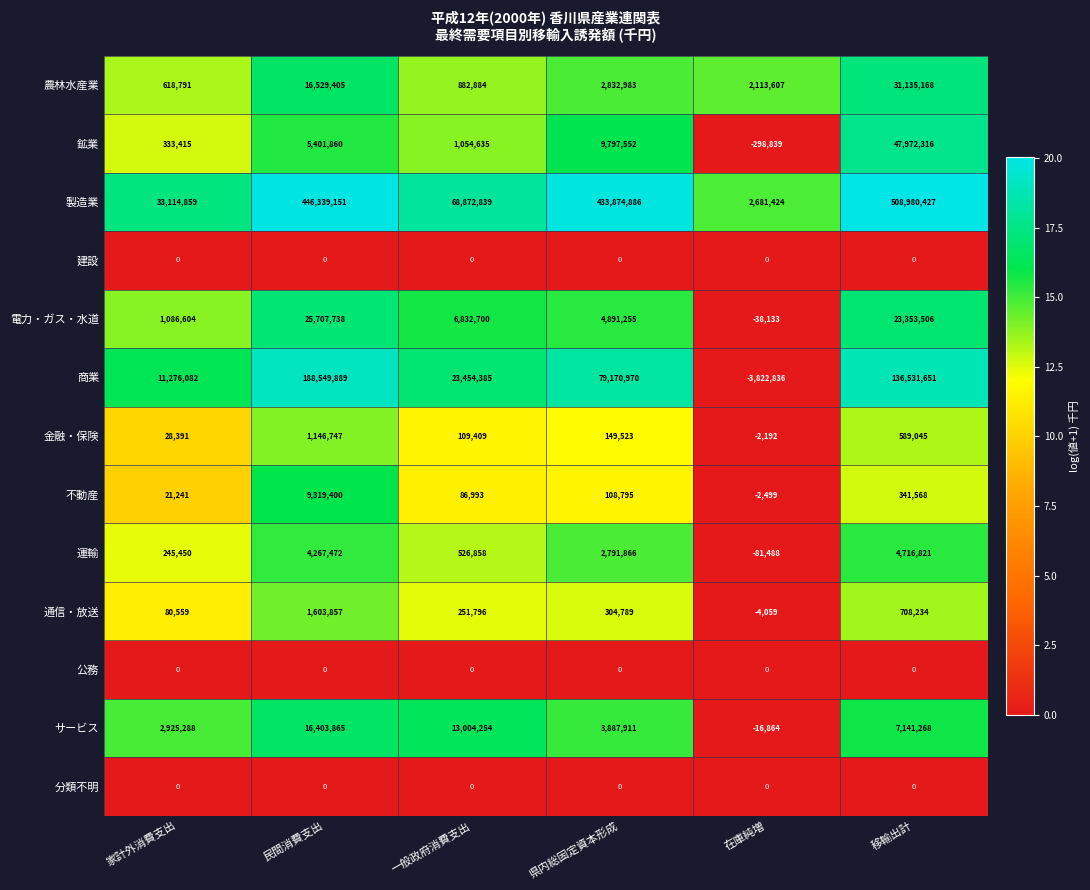

Is the value of 通信・放送 at 在庫純増 greater than the value of 電力・ガス・水道 at 一般政府消費支出?

No